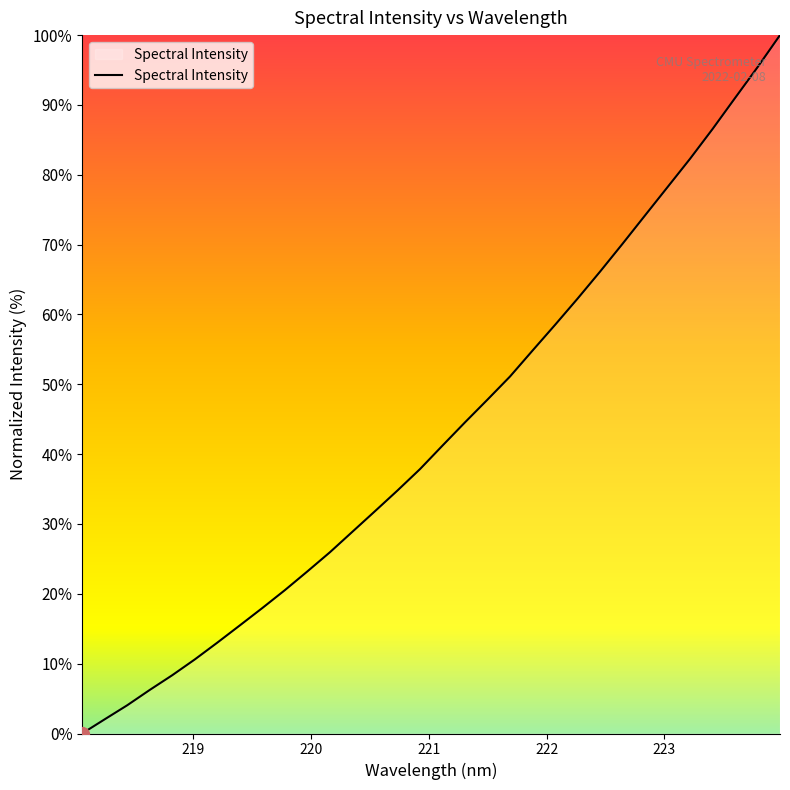

How many lines are shown in the chart?

1